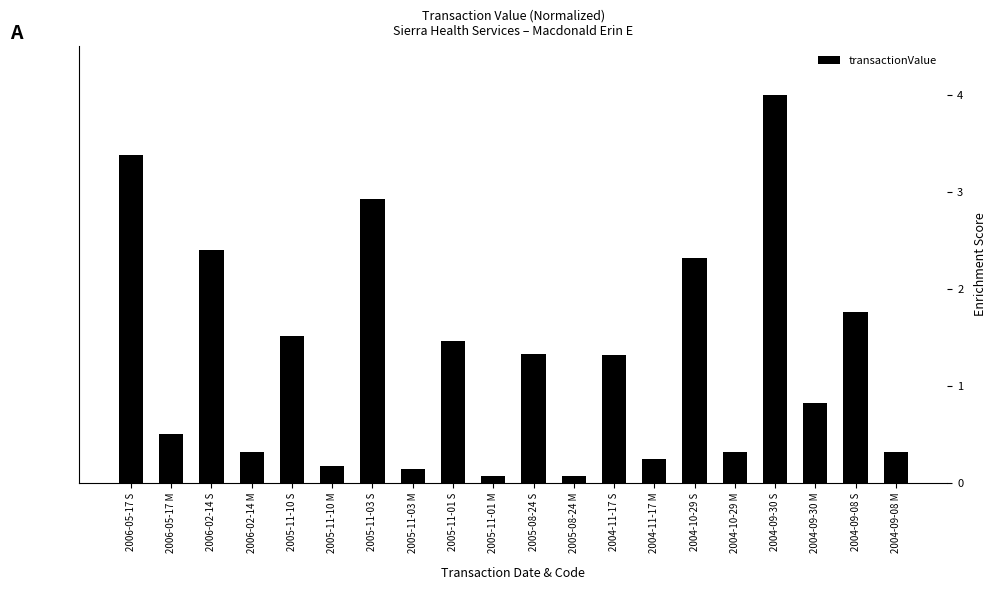

How many values are below 1?

10